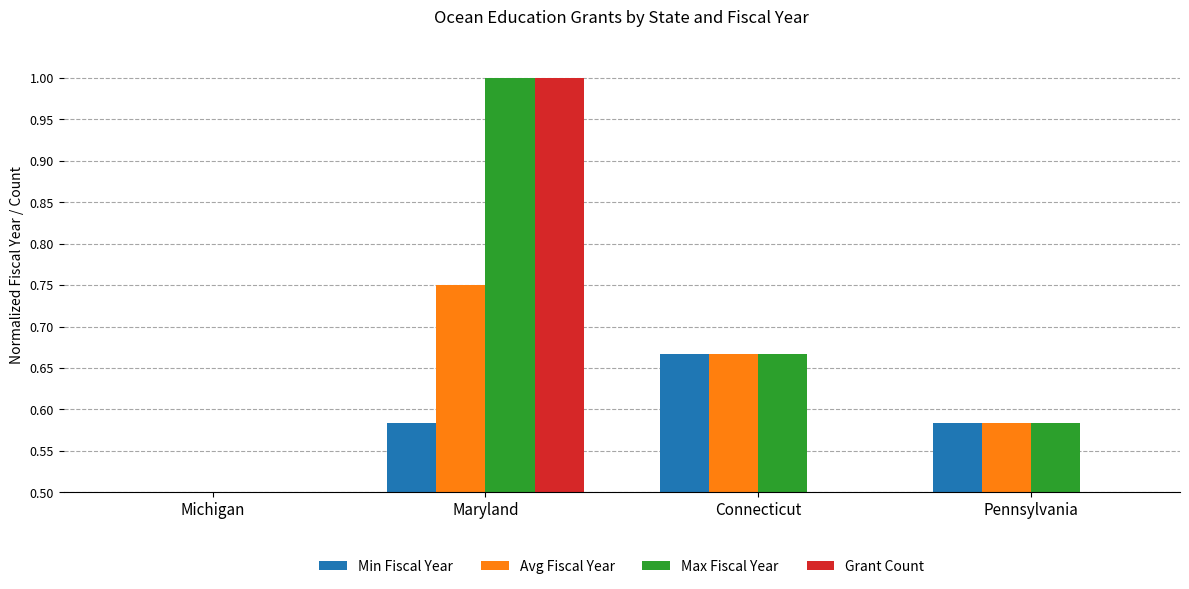

At which label does Max Fiscal Year reach its peak?

Maryland